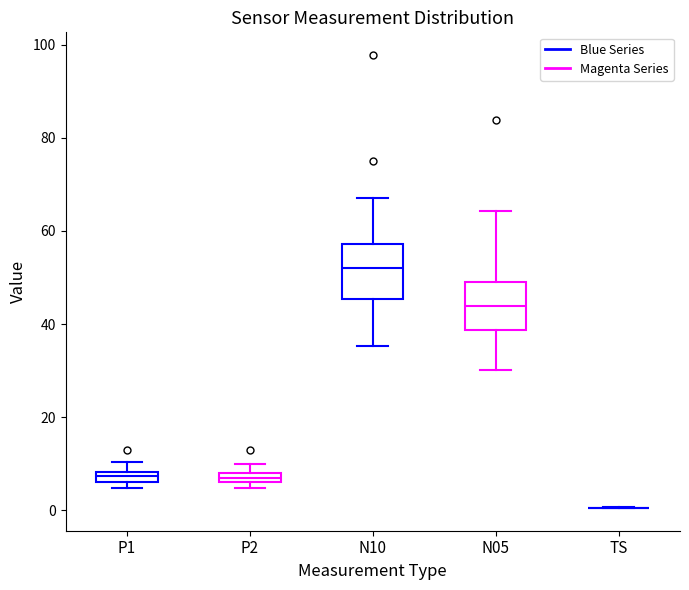

Where is the lower edge of the box for P2 on the y-axis? The values are not printed on the chart, so give them approximately, as read against the axis.

6